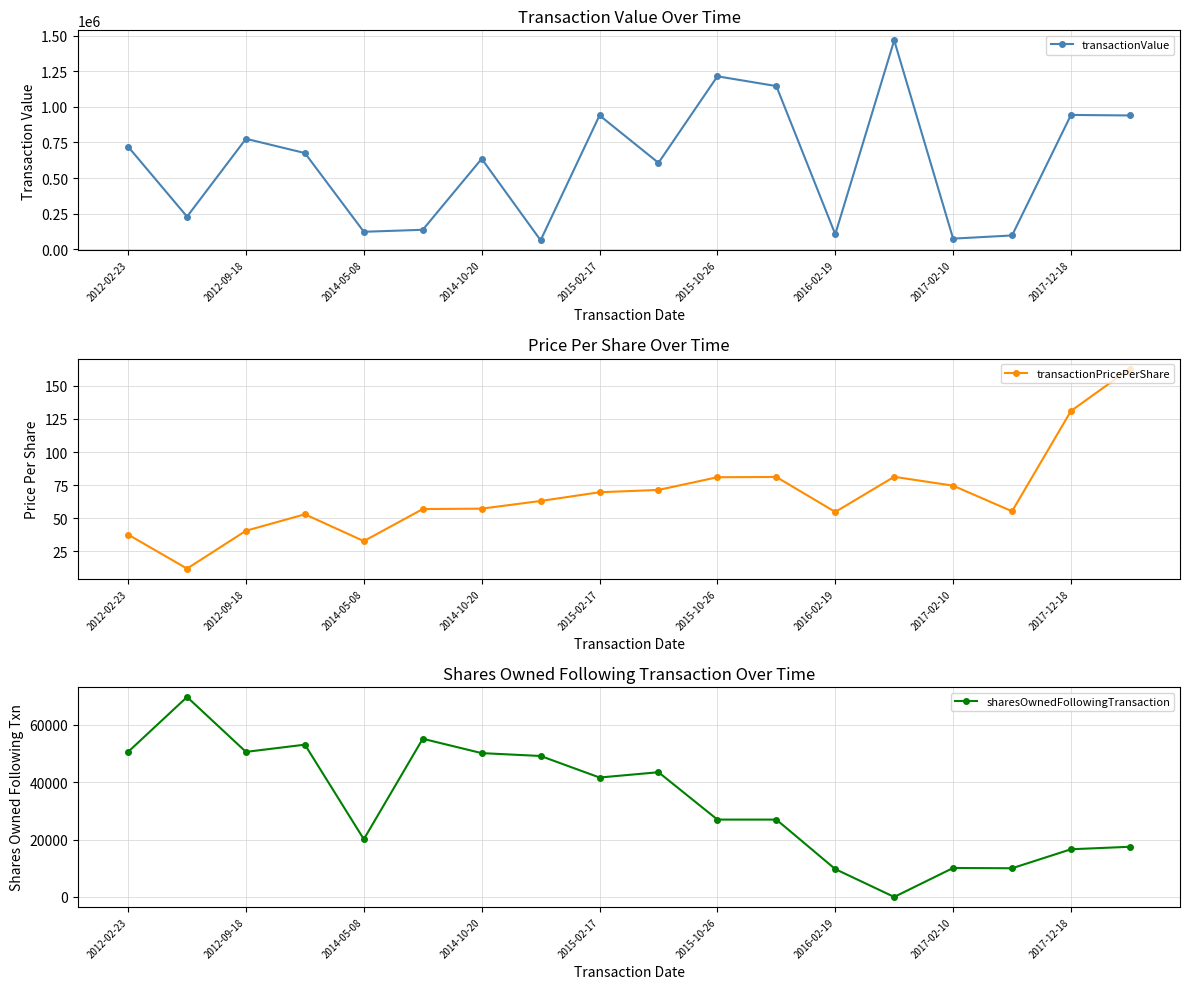

What value does the transactionPricePerShare series have at 11?

81.2